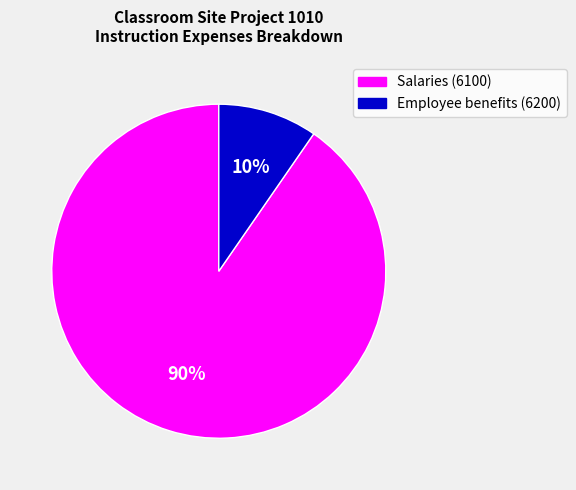

Does Employee benefits (6200) account for over 50% of the chart?

No